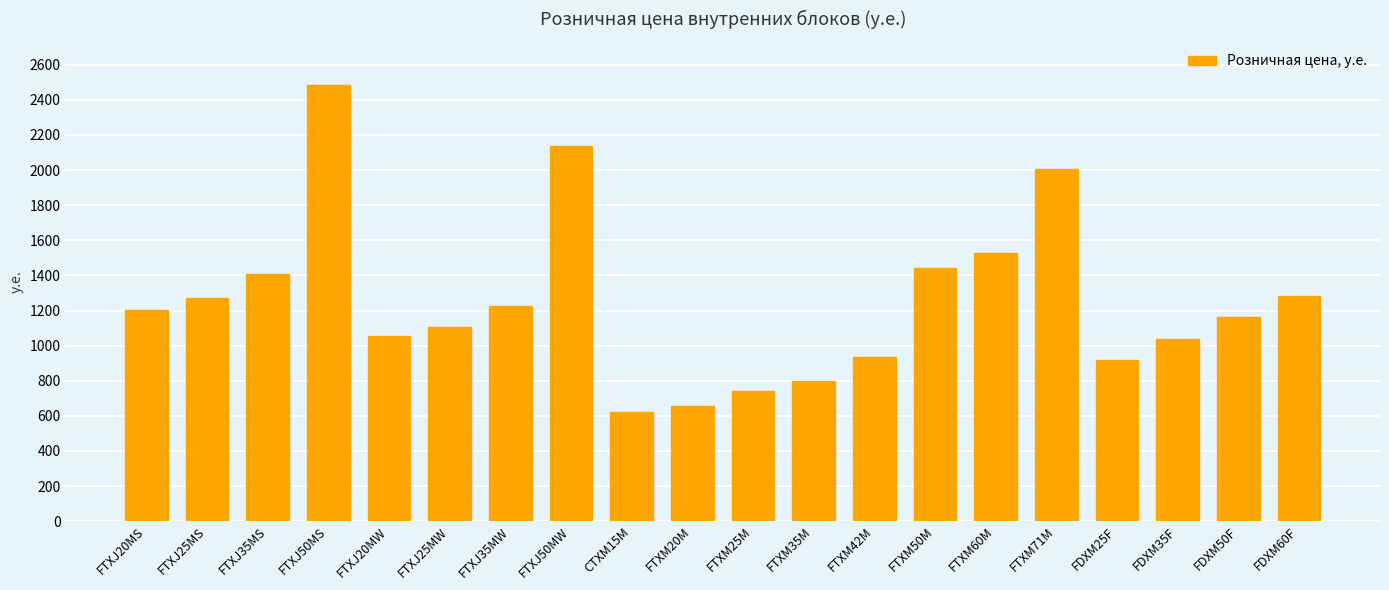

What is the difference between the maximum and second lowest values?

1828